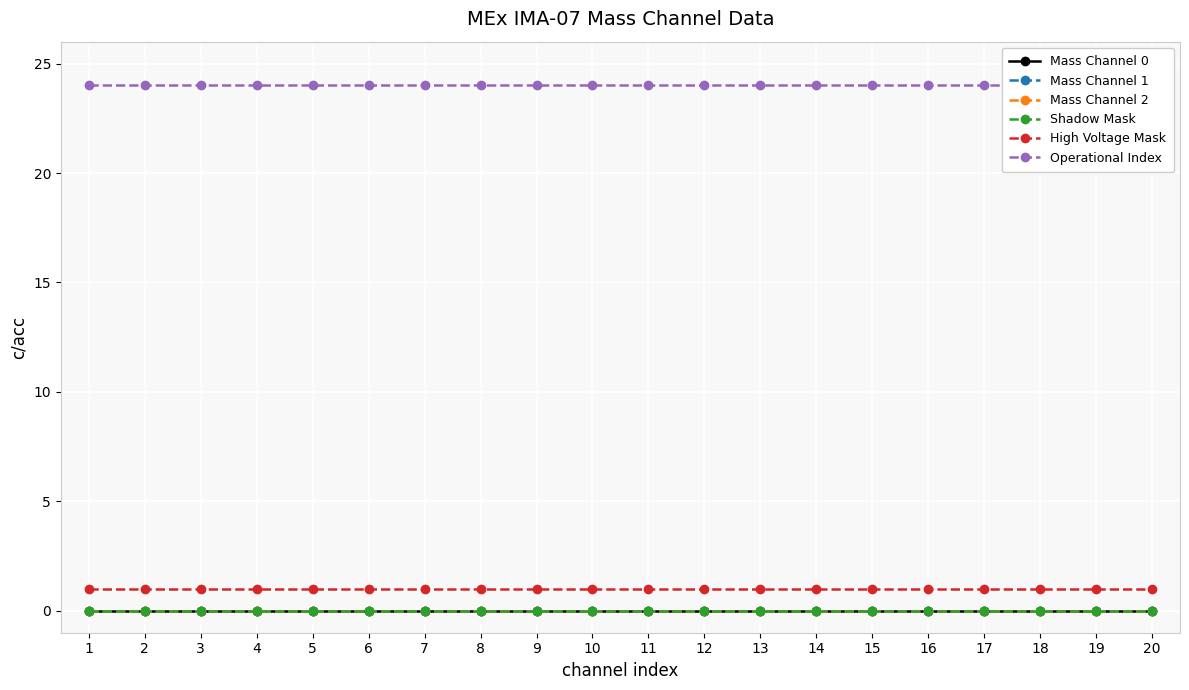

Where is Shadow Mask nearest to the value 0?

1